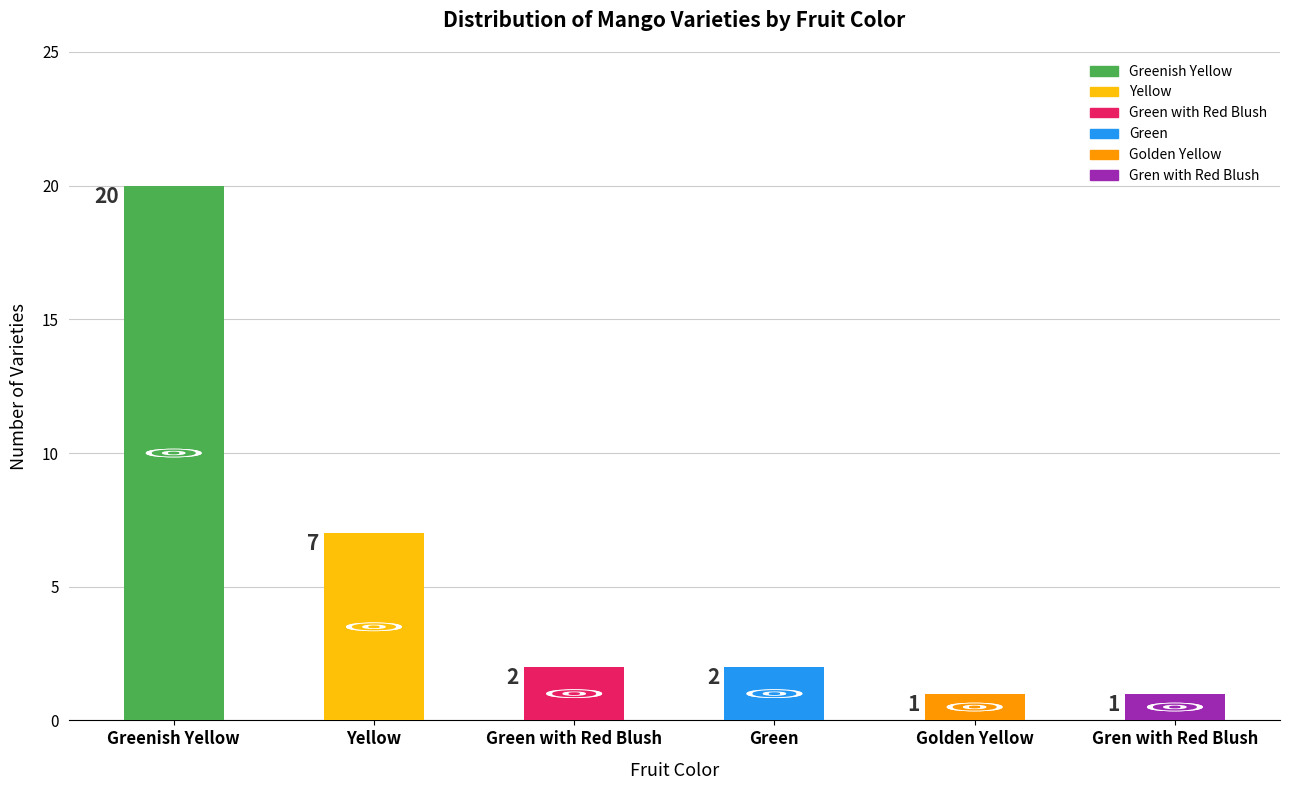

Are the bars grouped side by side (vs. stacked)?

No